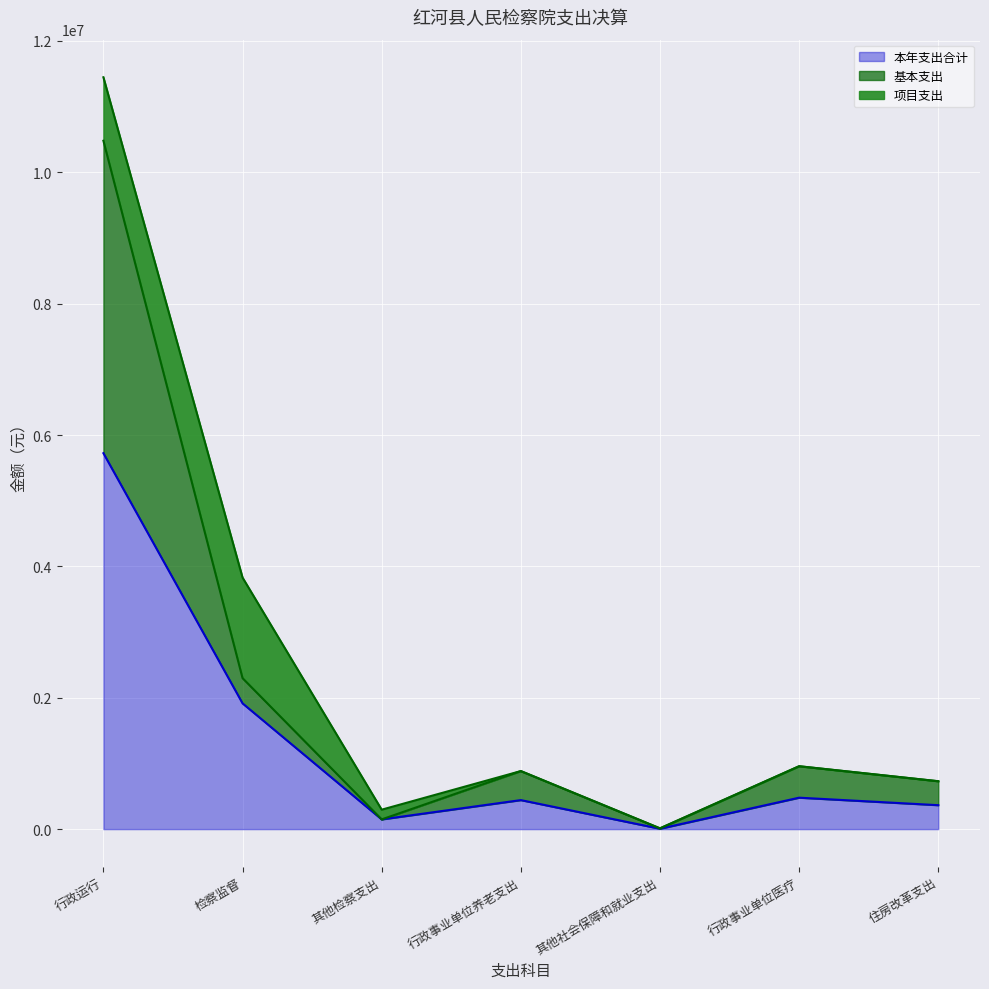

How many interior local peaks does the 基本支出 series have?

2